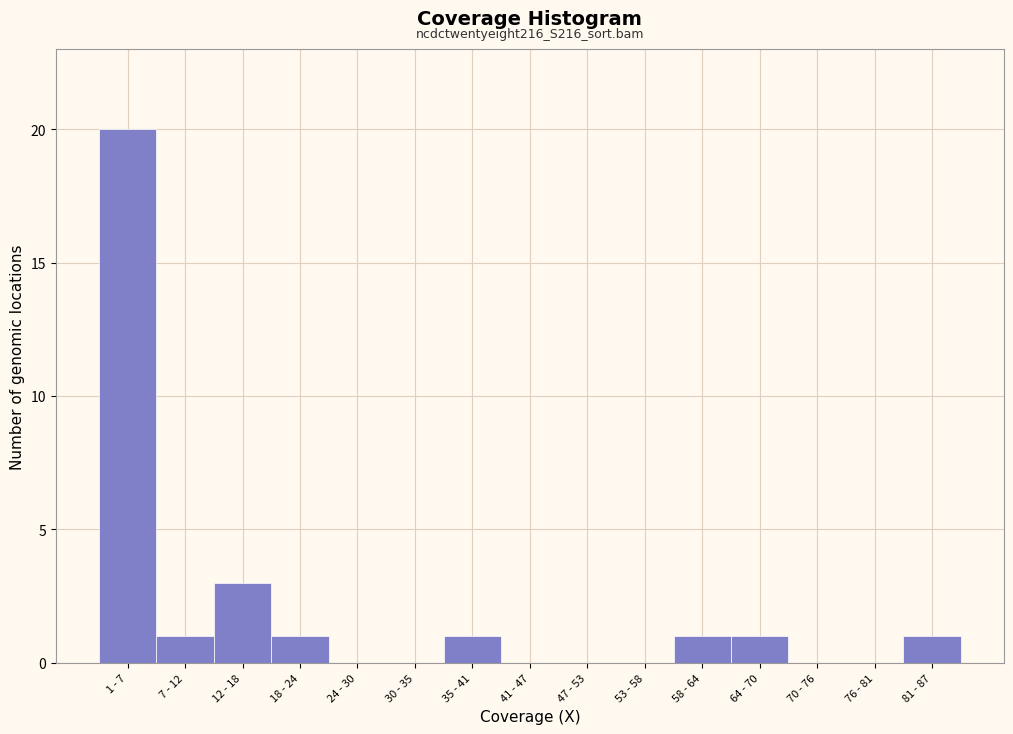

Reading left to right, transcribe all the data shown in this chart.

1 - 7=20	7 - 12=1	12 - 18=3	18 - 24=1	24 - 30=0	30 - 35=0	35 - 41=1	41 - 47=0	47 - 53=0	53 - 58=0	58 - 64=1	64 - 70=1	70 - 76=0	76 - 81=0	81 - 87=1